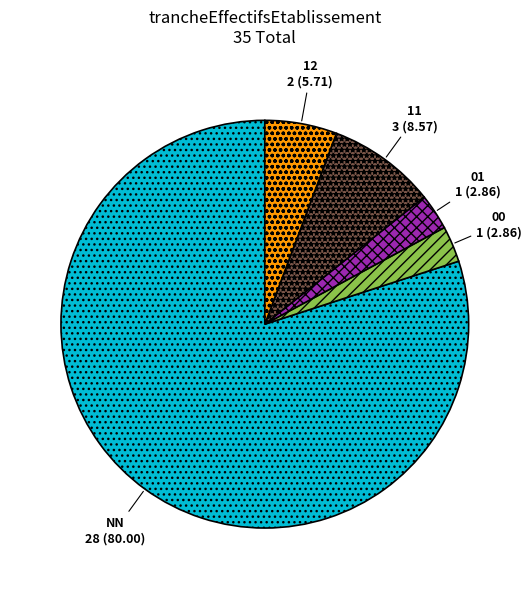

Does any single category account for the majority?

Yes